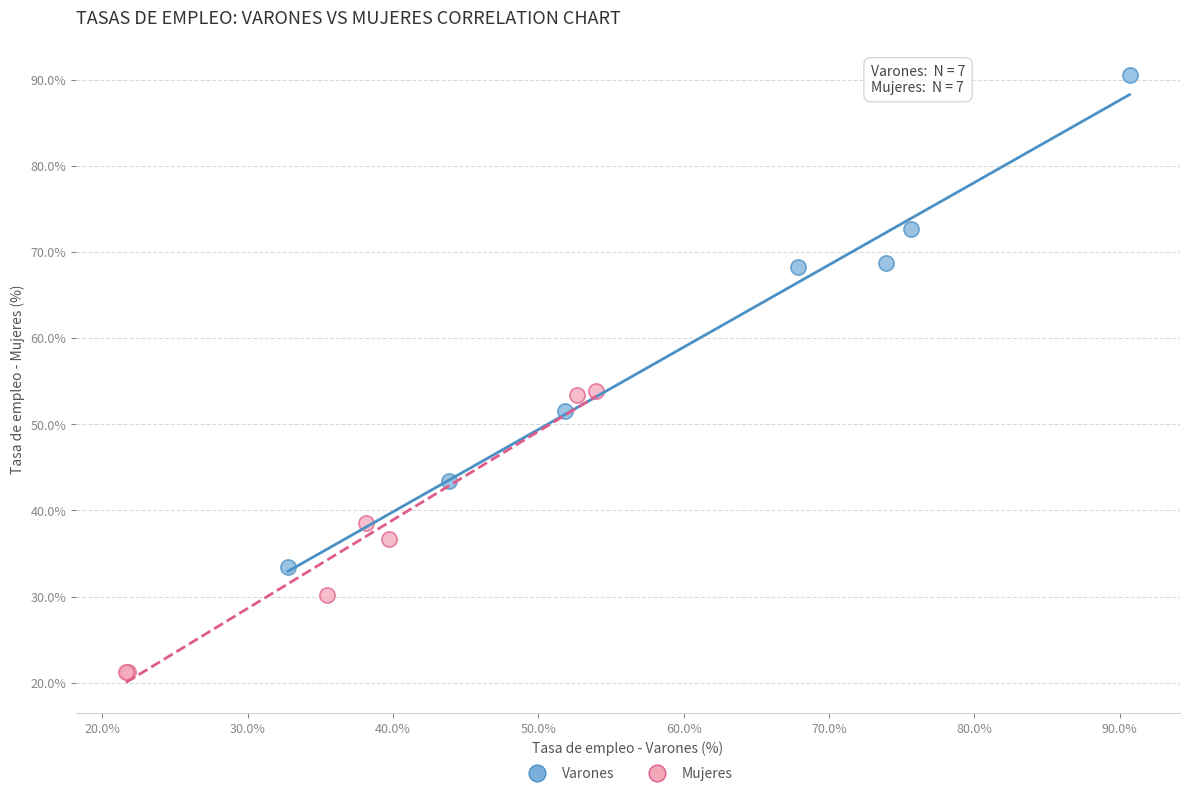

Which series has the largest Y range (max minus min)?

Varones